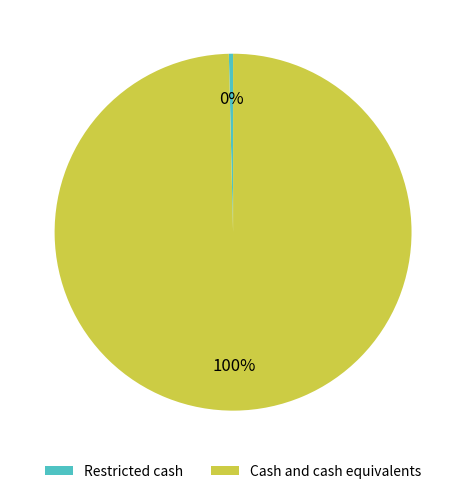

Count the number of slices in the pie.

2